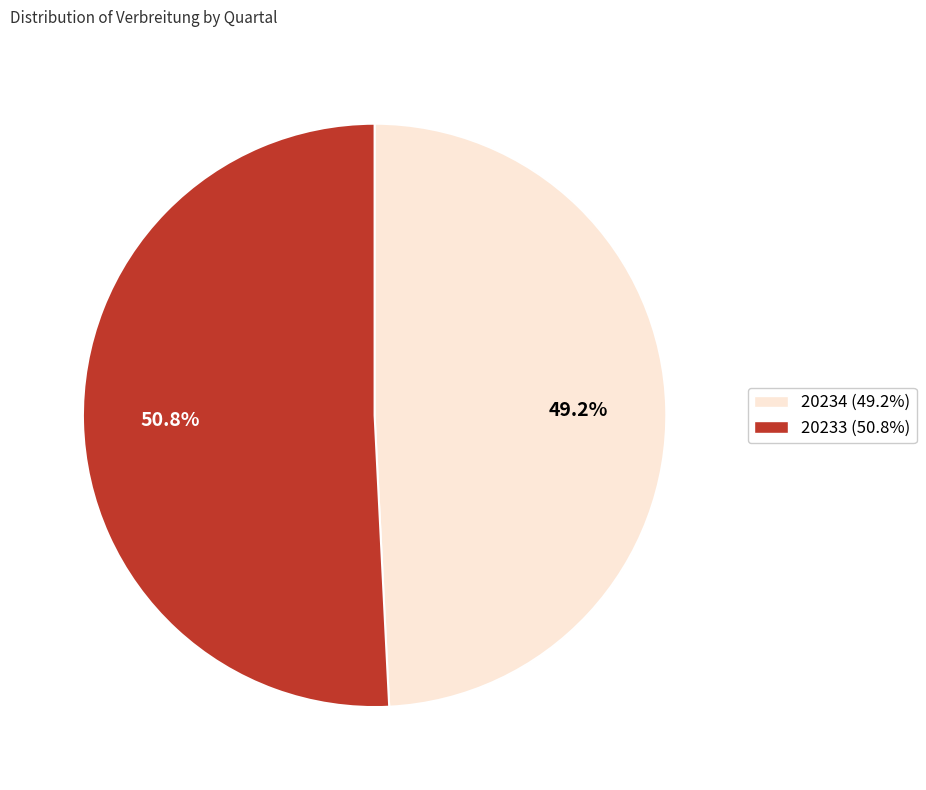

Which category accounts for the majority?

20233